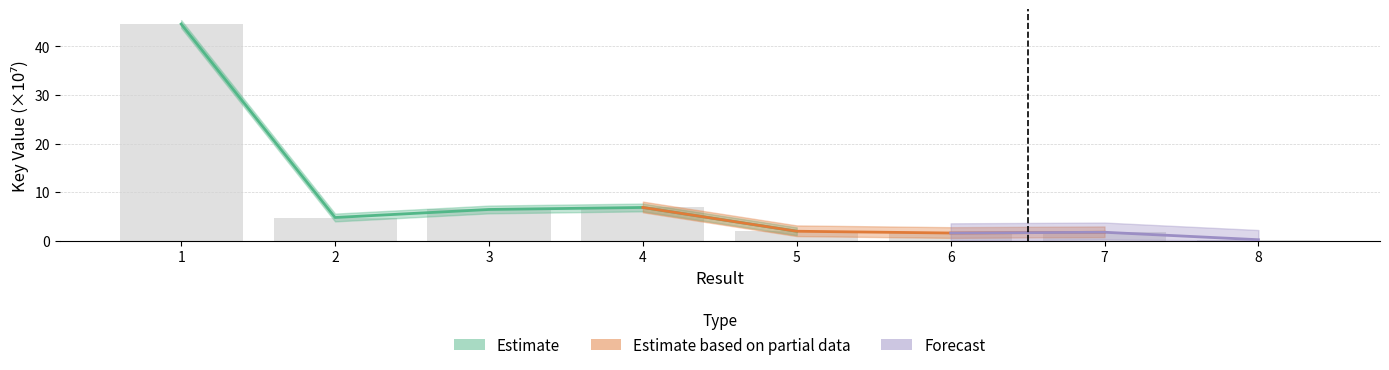

What is the difference between the second highest and minimum values?

6.6